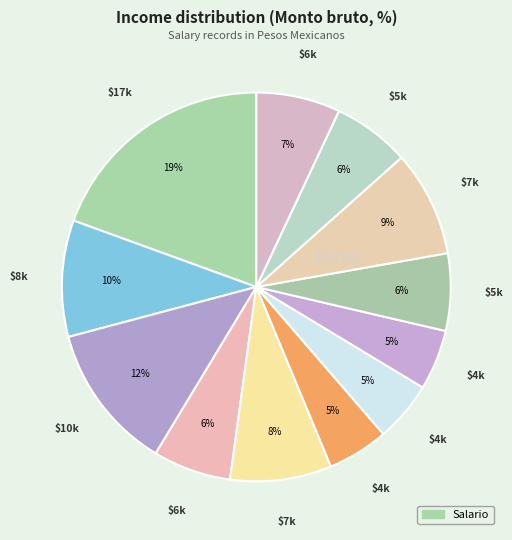

How many segments does this pie chart have?

12